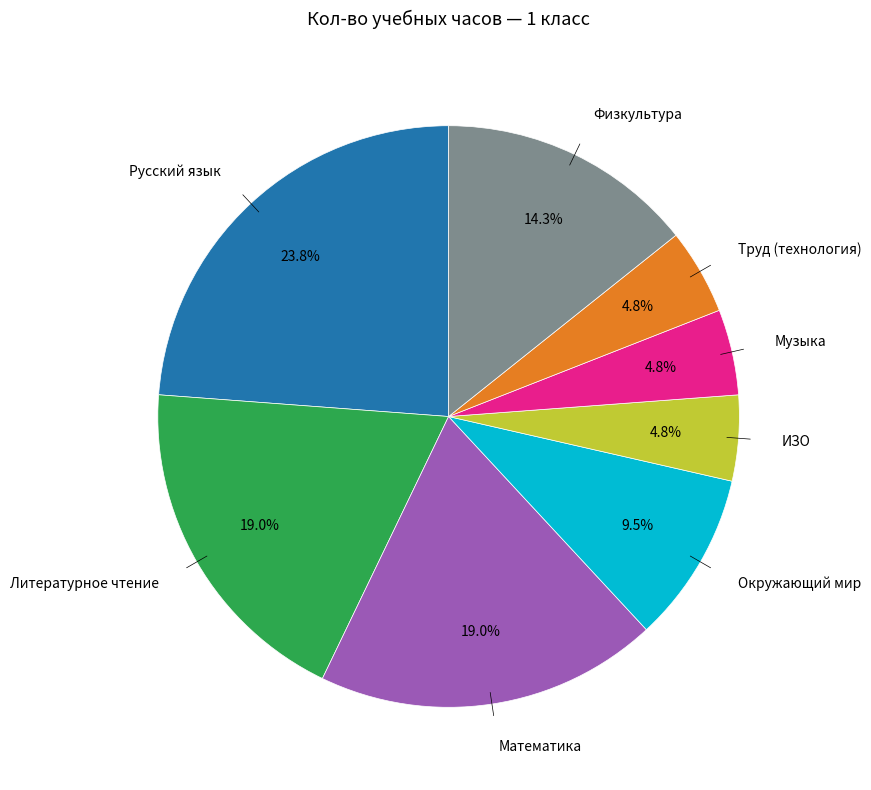

Is there a majority slice in this chart?

No